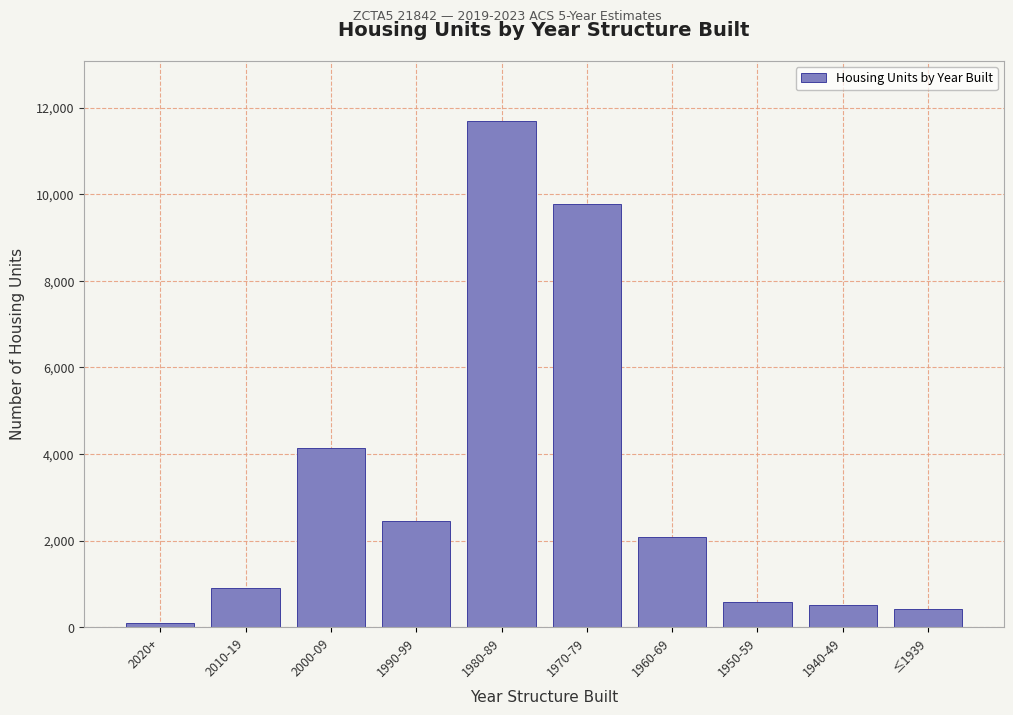

Reading left to right, transcribe all the data shown in this chart.

92	918	4145	2465	11681	9767	2084	577	524	431